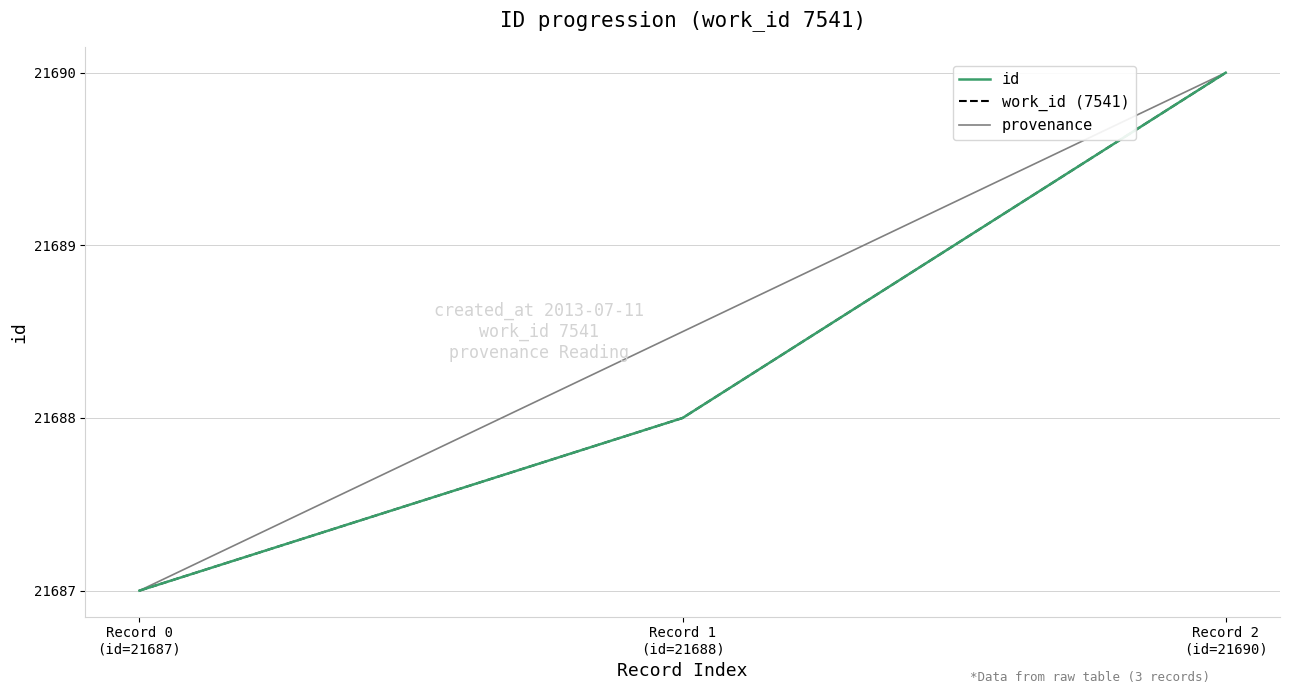

What is the minimum value shown in the chart?

21687.0